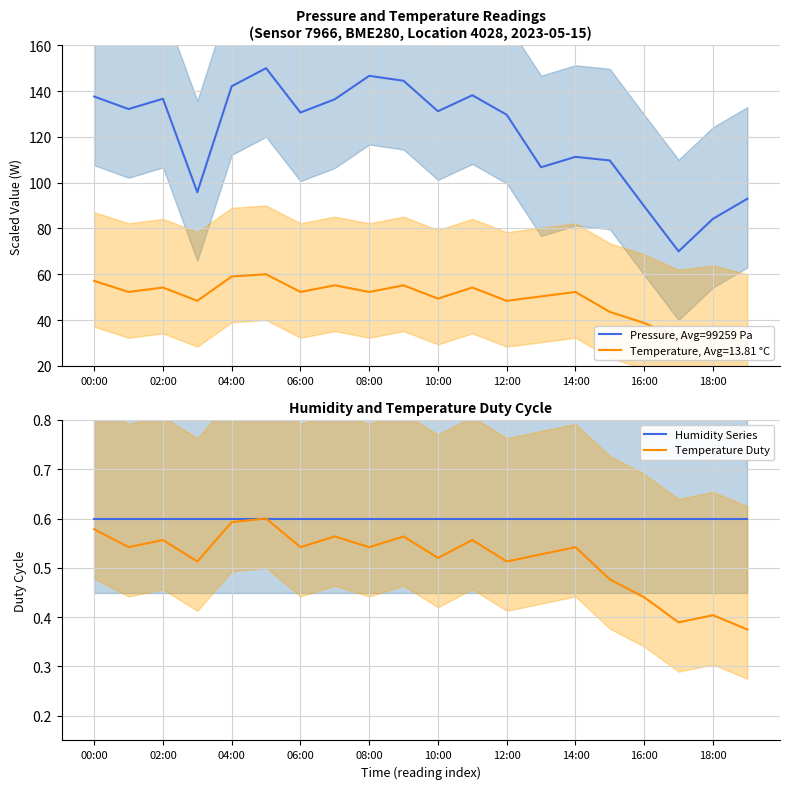

Is it true that Humidity Series equals 0.6 at 00:00?

True